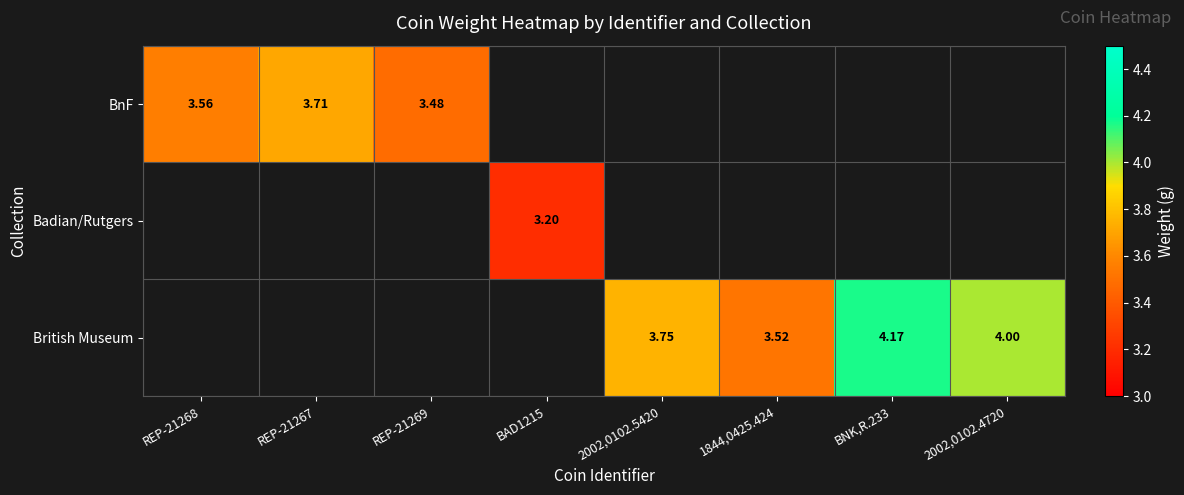

Is the value of Badian/Rutgers at REP-21269 greater than the value of British Museum at 2002,0102.5420?

No